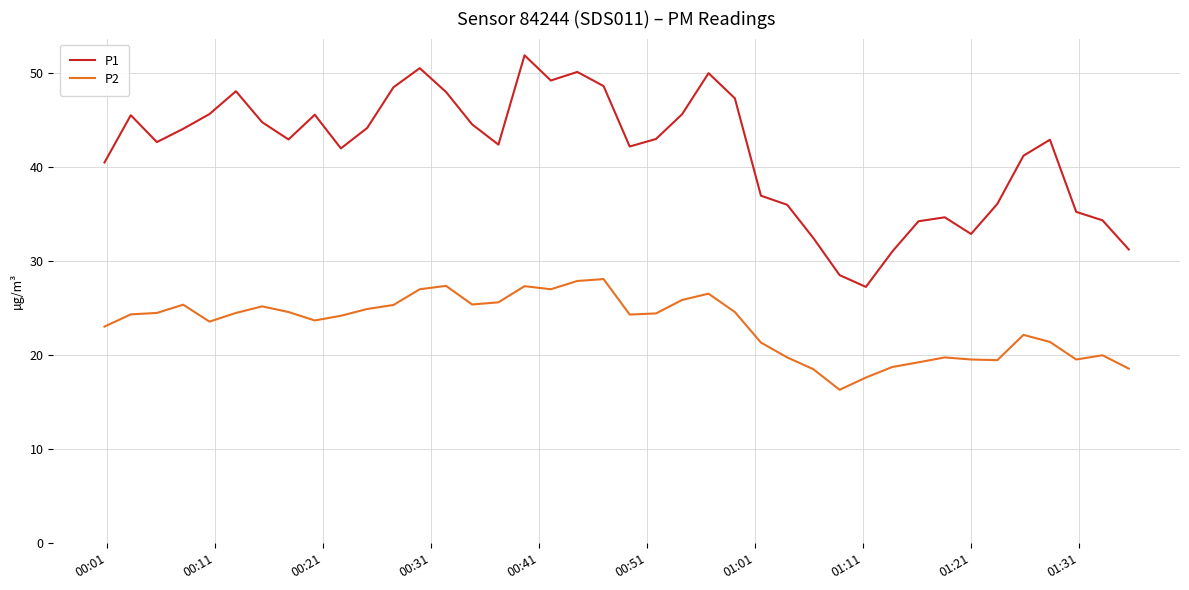

Which series has the largest total across all categories?

P1